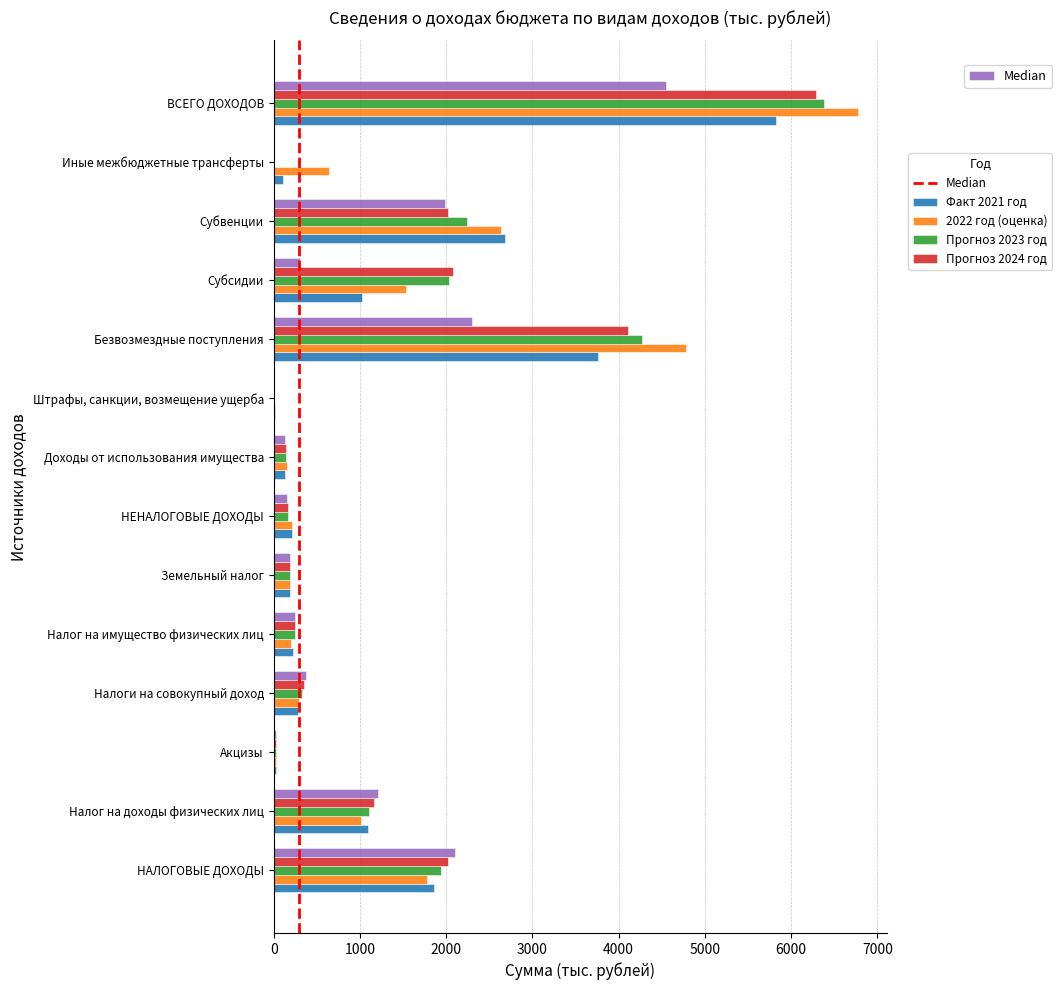

What is the greatest value displayed?

6769.4